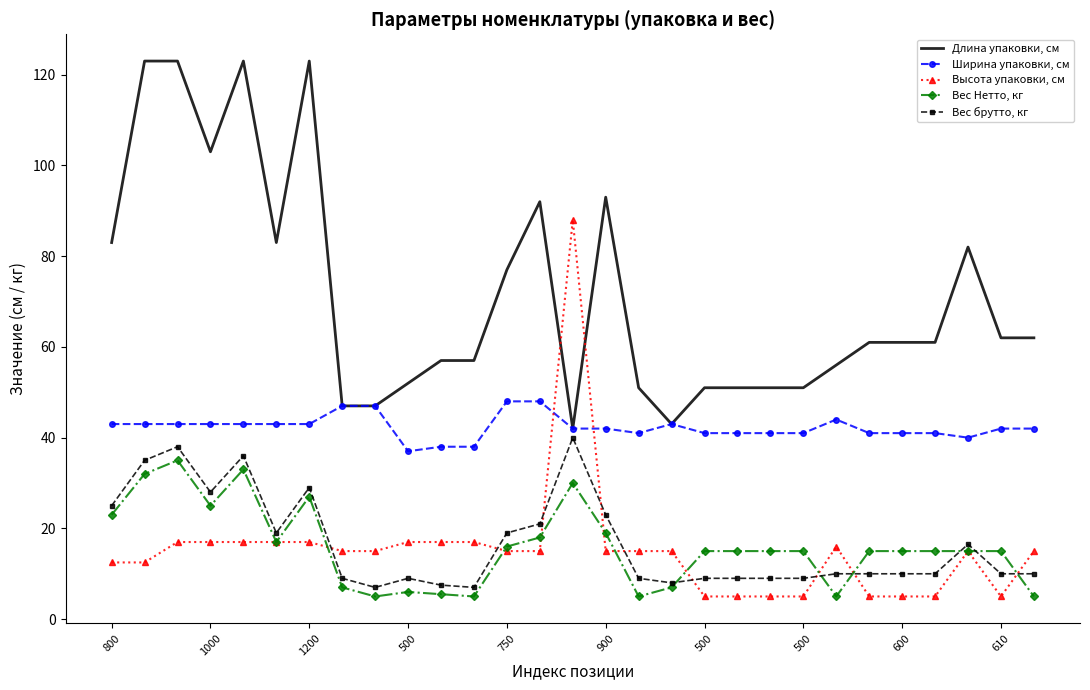

What is the highest value of the Длина упаковки, см series?

123.0